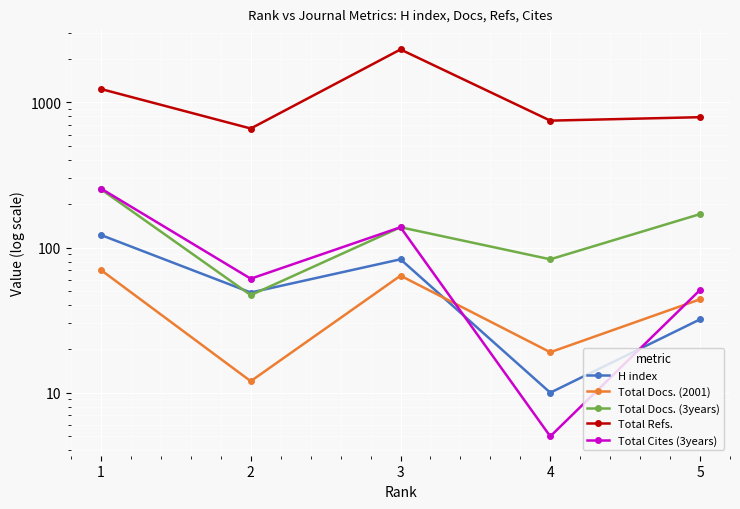

At how many categories does at least one series exceed 493?

5